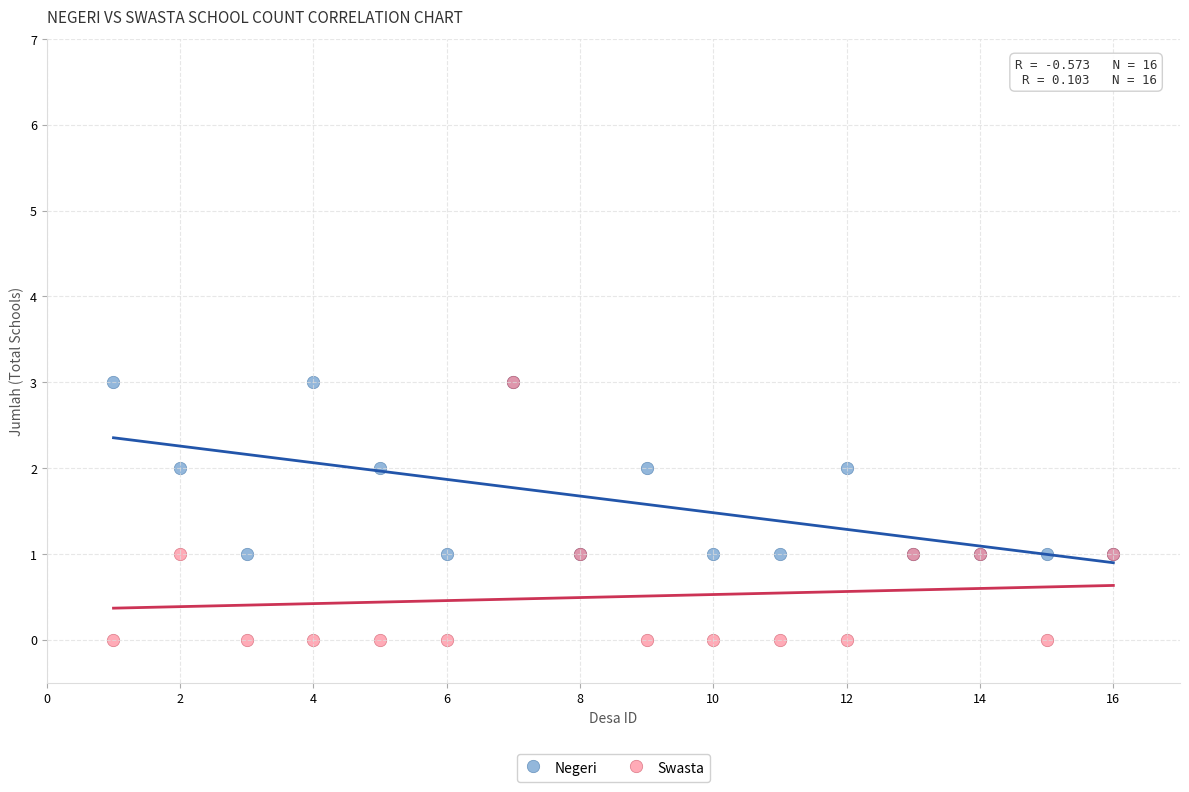

What are all the series names shown in the legend?

Negeri, Swasta